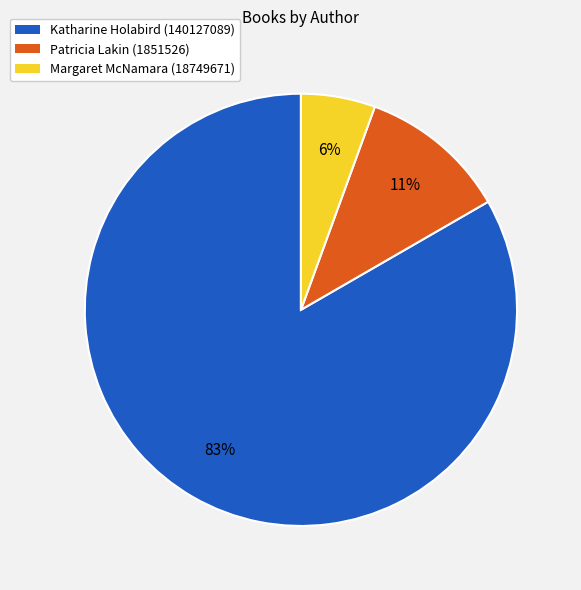

Which has a higher value, Katharine Holabird (140127089) or Margaret McNamara (18749671)?

Katharine Holabird (140127089)